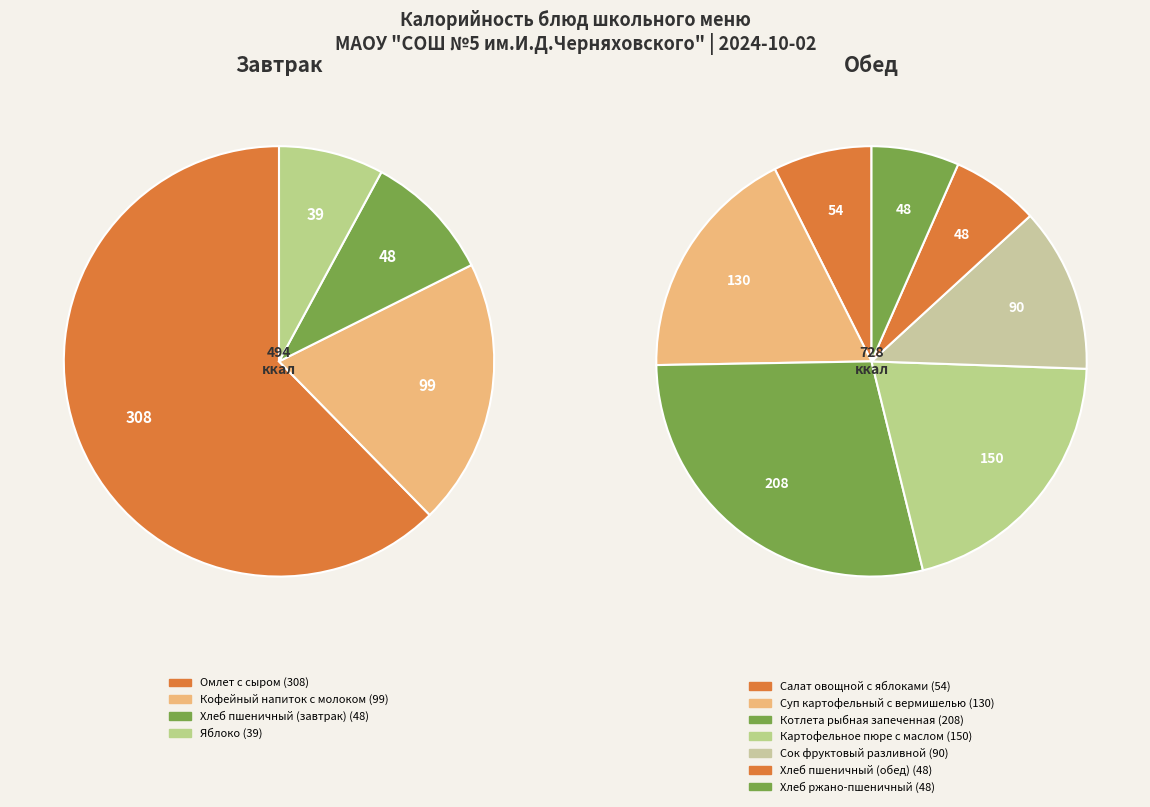

What is the largest slice in the pie chart?

Омлет с сыром